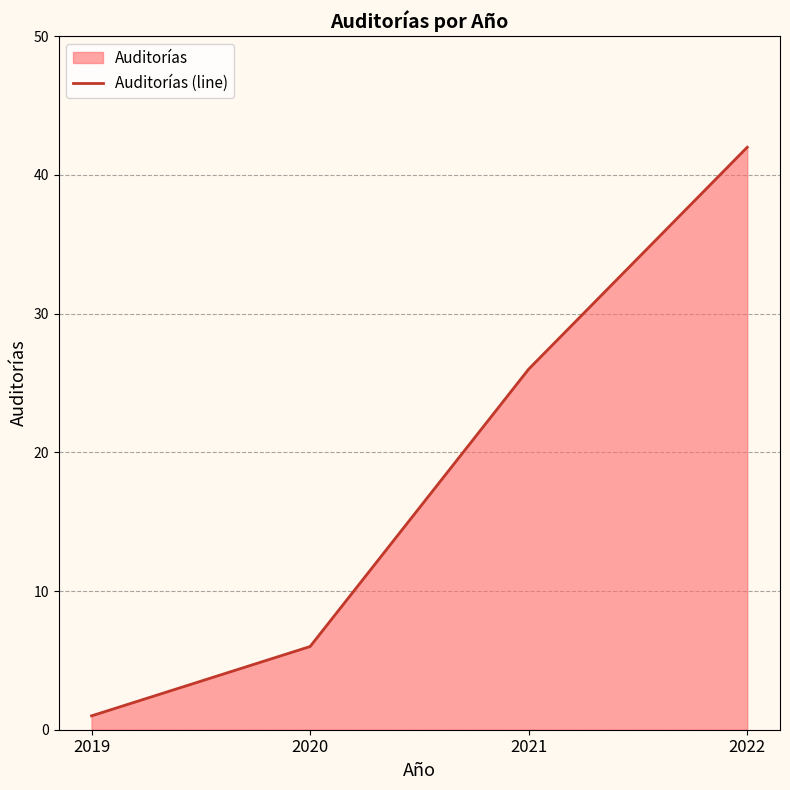

What is the change in value from 2020 to 2022?

+36